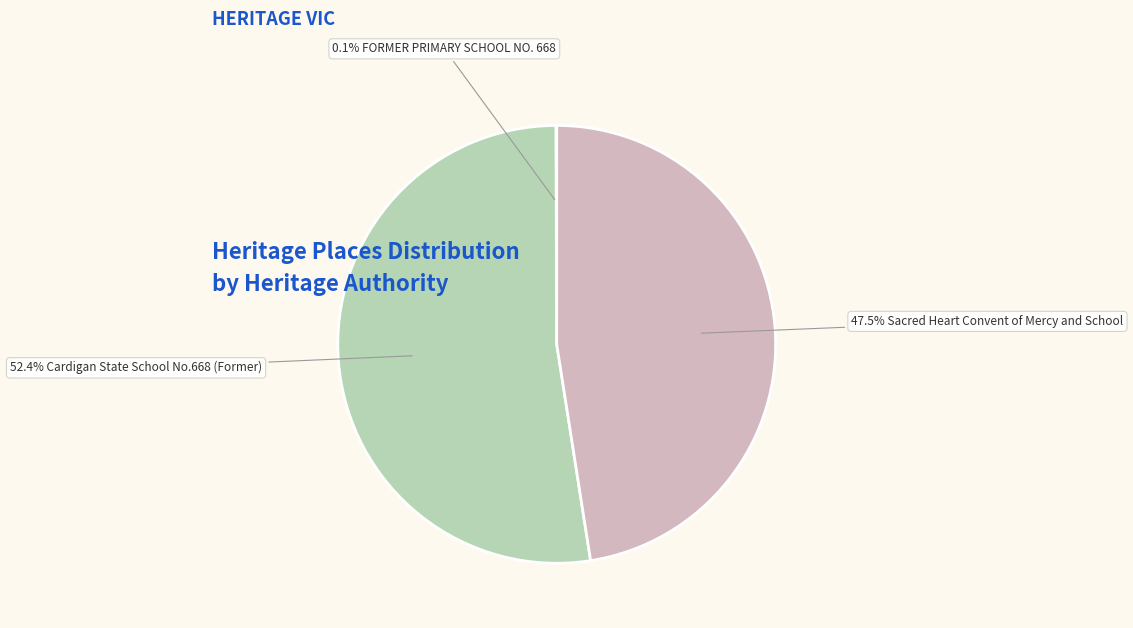

To the nearest percent, what is the average slice percentage?

33%